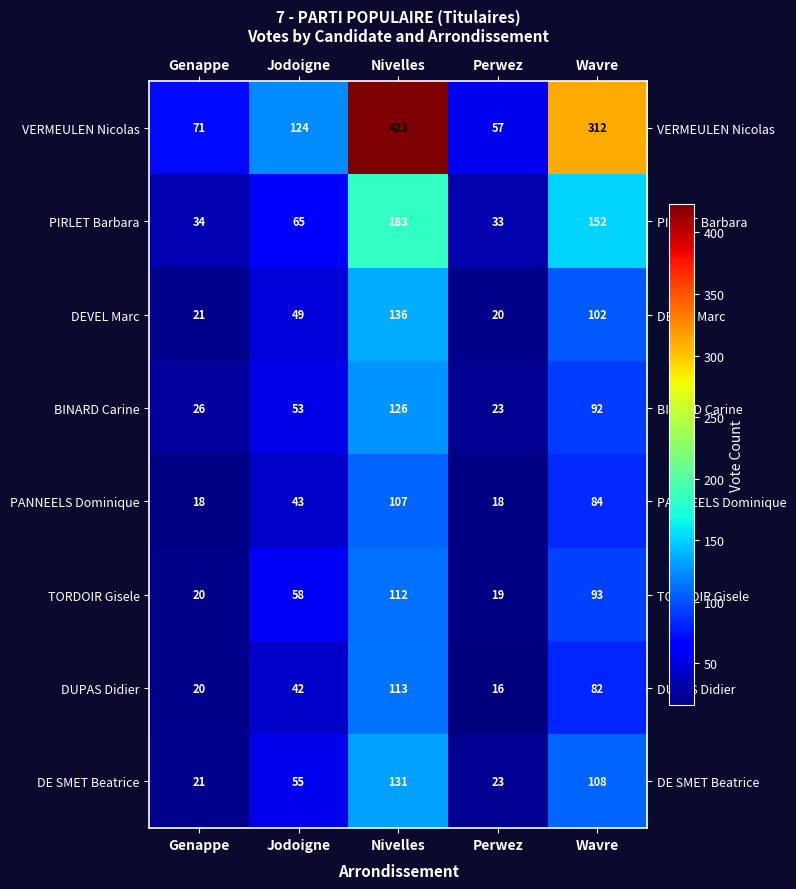

At which category does the chart reach its peak across all series?

Nivelles